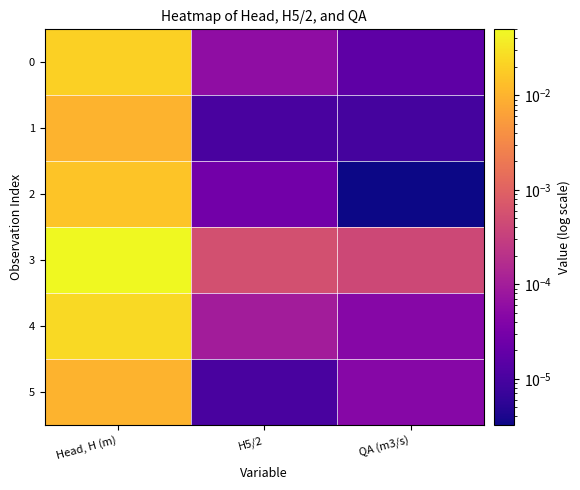

Reading right to left, transcribe all the data shown in this chart.

0: QA (m3/s)=0.0	H5/2=0.0	Head, H (m)=0.0
1: QA (m3/s)=0.0	H5/2=0.0	Head, H (m)=0.0
2: QA (m3/s)=0.0	H5/2=0.0	Head, H (m)=0.0
3: QA (m3/s)=0.0	H5/2=0.0	Head, H (m)=0.1
4: QA (m3/s)=0.0	H5/2=0.0	Head, H (m)=0.0
5: QA (m3/s)=0.0	H5/2=0.0	Head, H (m)=0.0